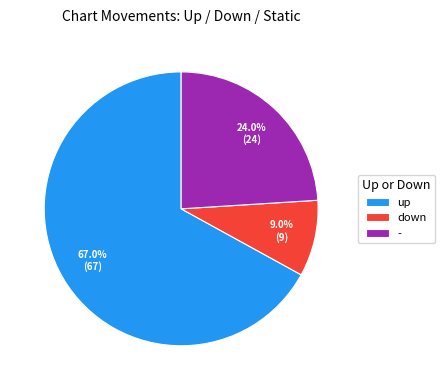

To the nearest percent, what portion does up represent?

67%